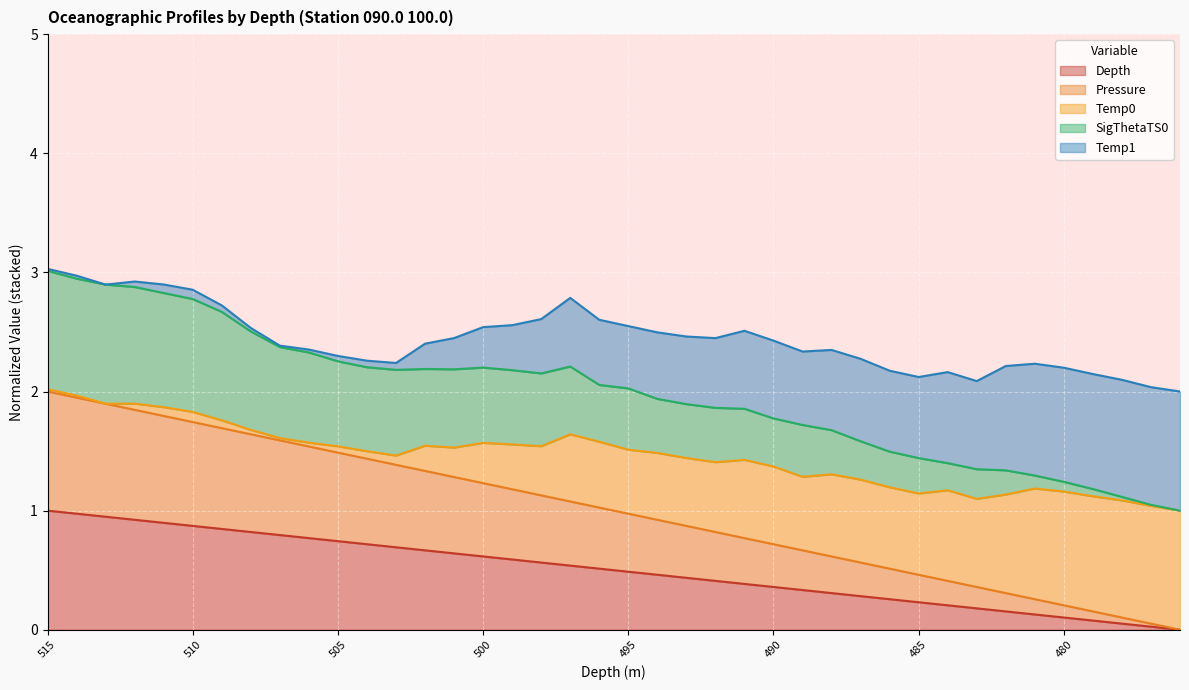

True or false: SigThetaTS0 and Depth intersect in this chart.

False